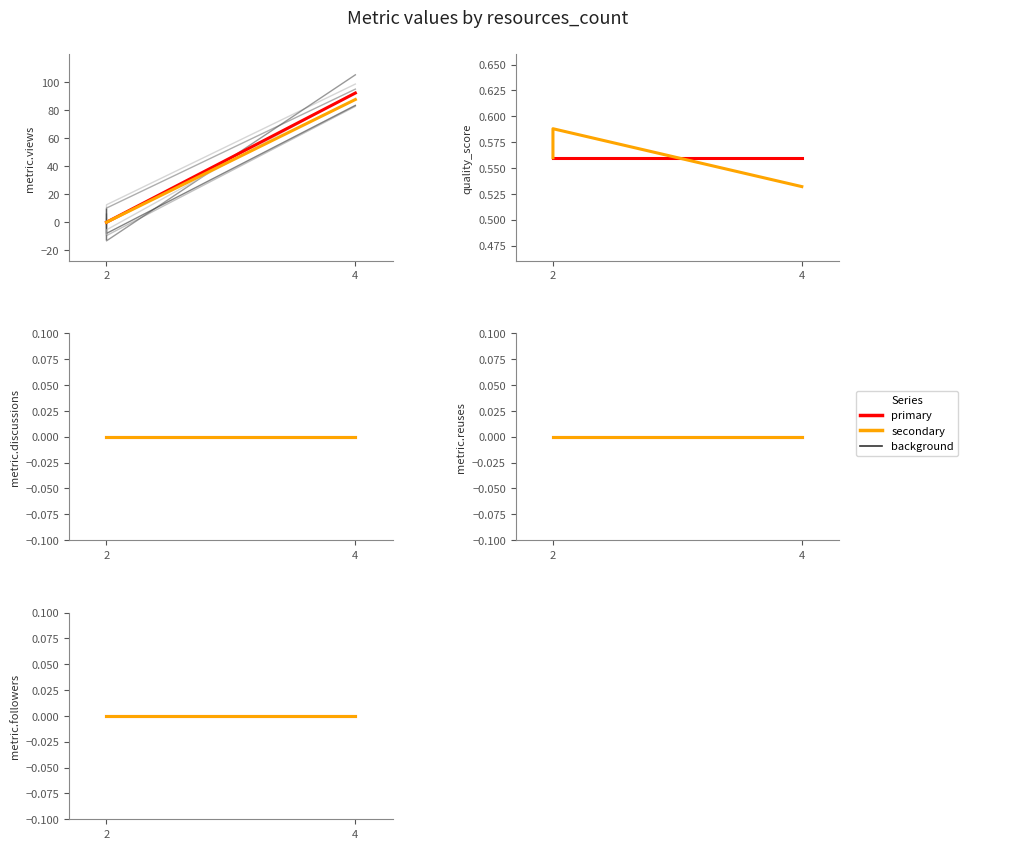

Which category has the lowest value across all series?

2